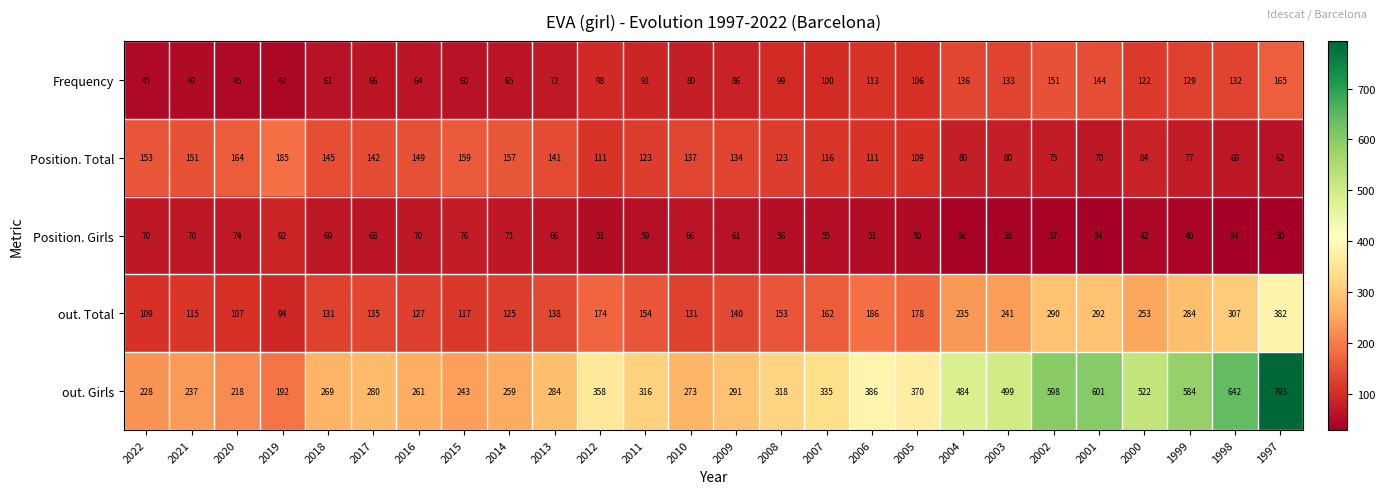

Between 2015 and 2002, which series saw the biggest shift?

out. Girls